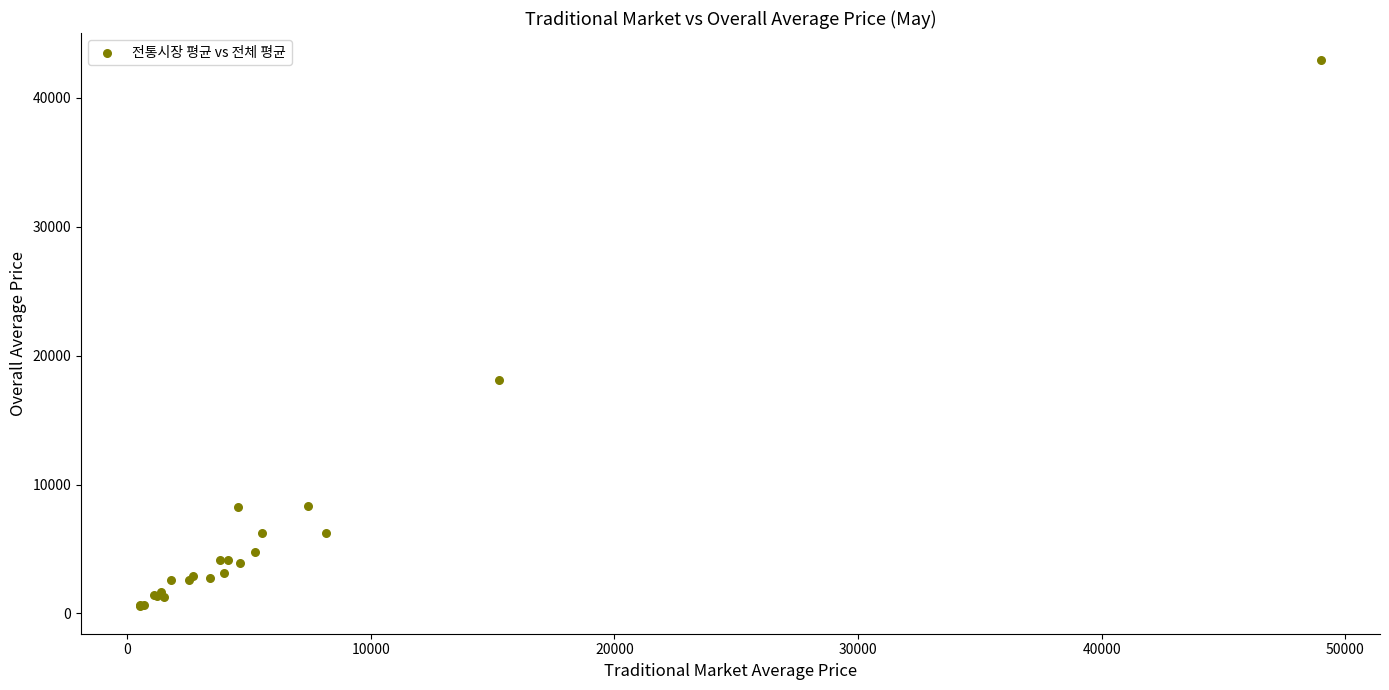

What Y value in the scatter plot is closest to 21729?

18079.6